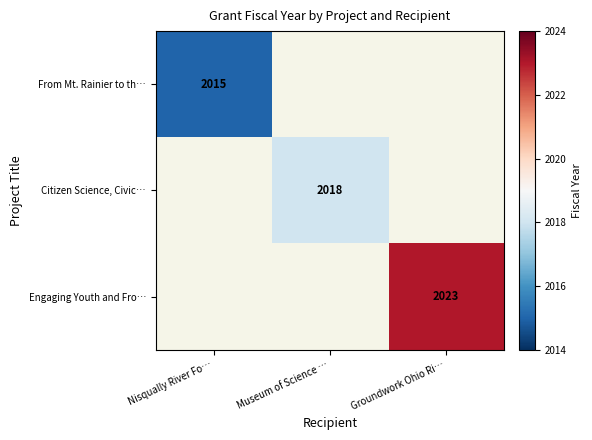

Which category has the lowest value across all series?

Nisqually River Fo…